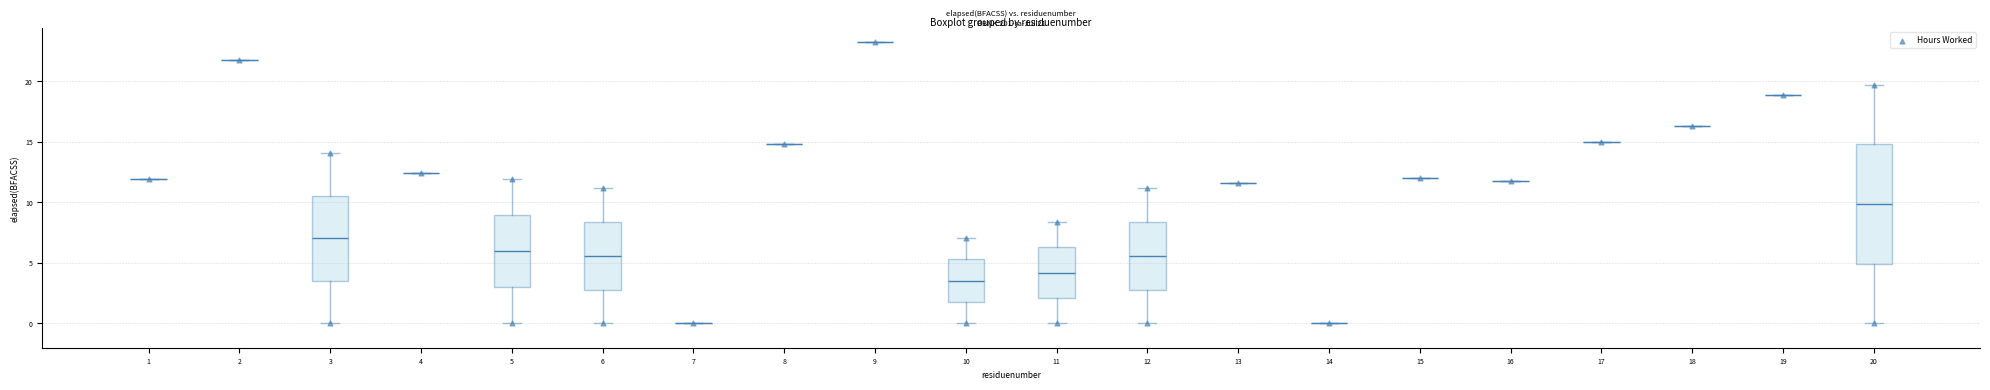

What is the range of X values (max minus min)?

19.0